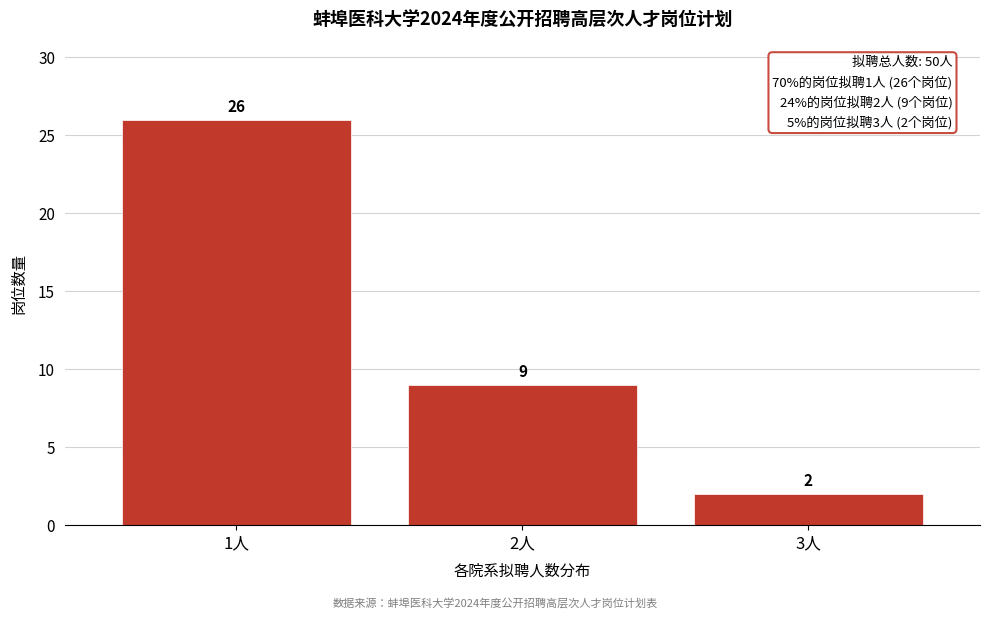

Reading left to right, extract all data points from this chart.

26	9	2